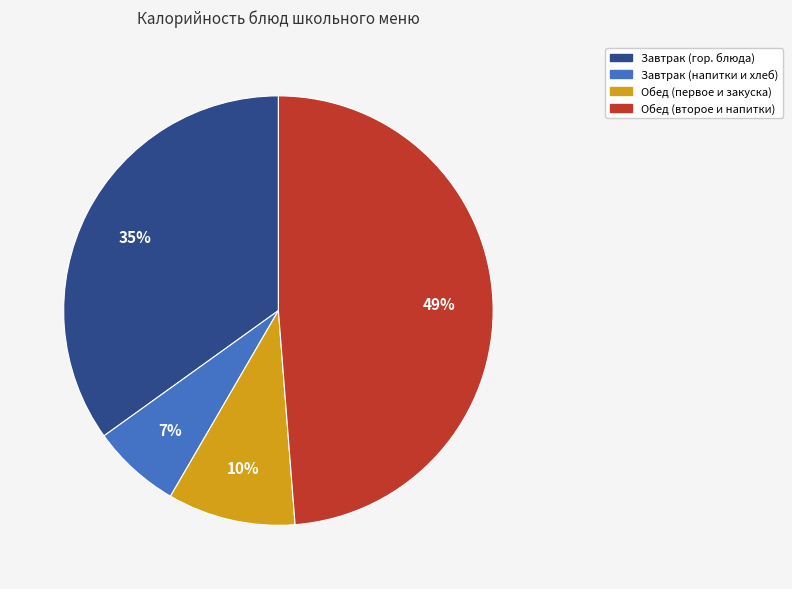

To the nearest percent, what is the average slice percentage?

25%